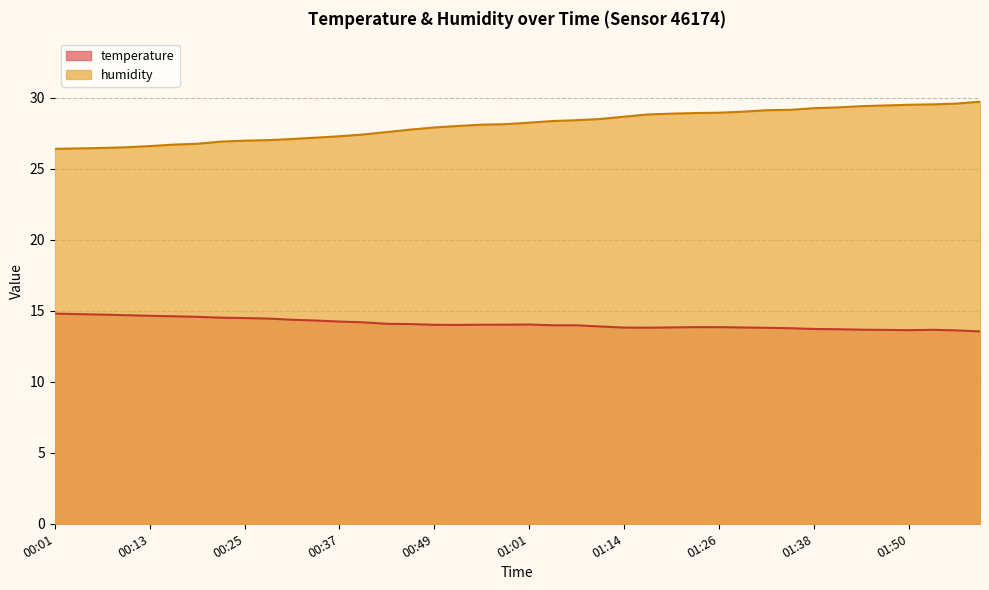

Which series has the largest total across all categories?

humidity